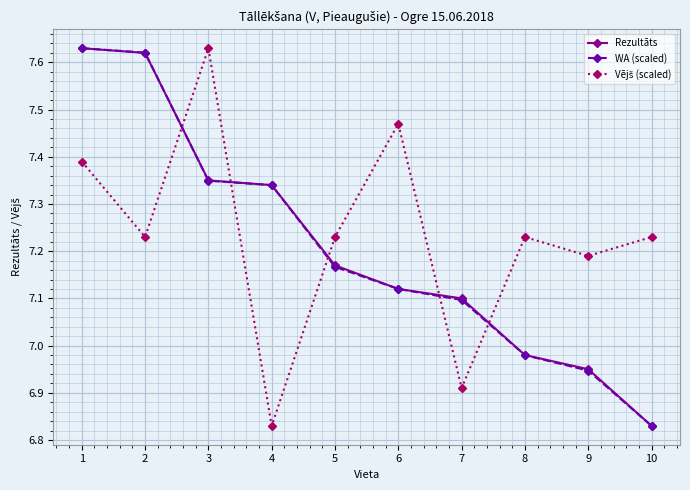

True or false: Rezultāts has more than 2 interior local peaks.

False